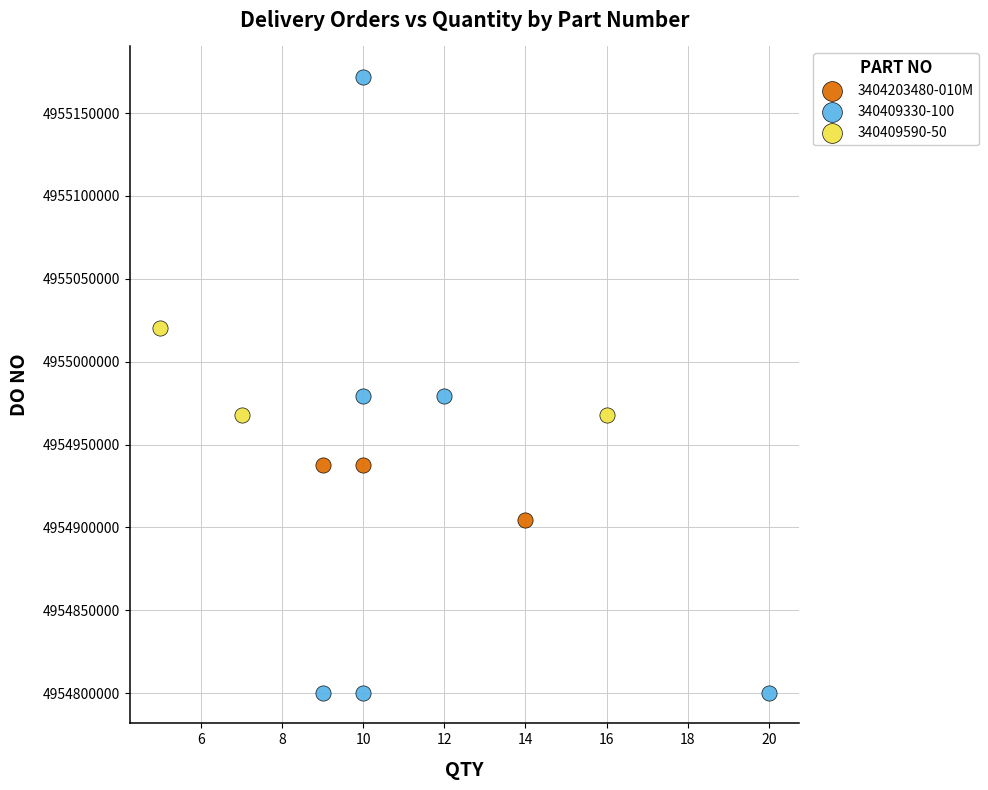

Which series has the widest spread of Y values?

340409330-100